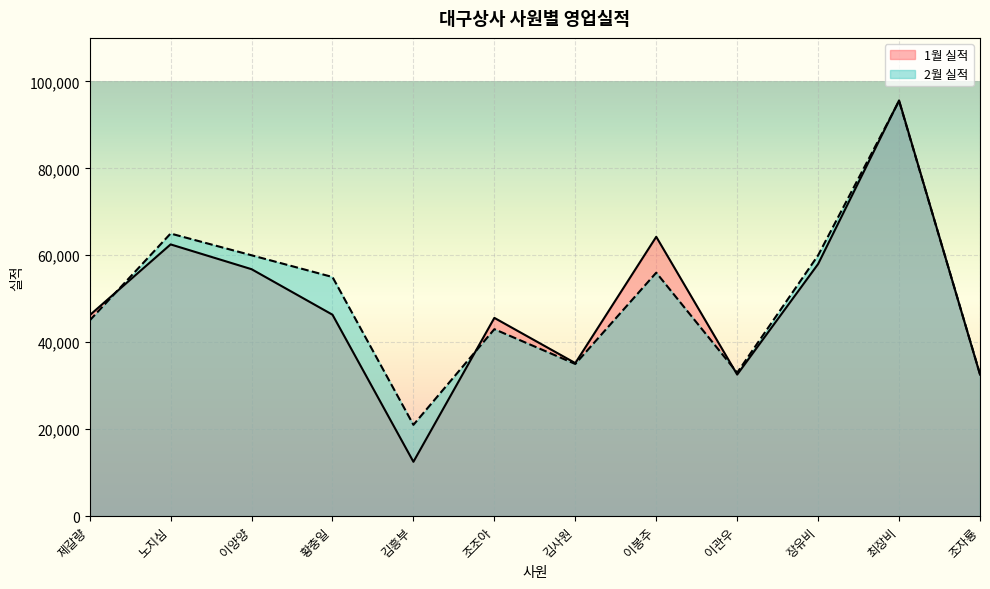

What are all the series names shown in the legend?

1월 실적, 2월 실적